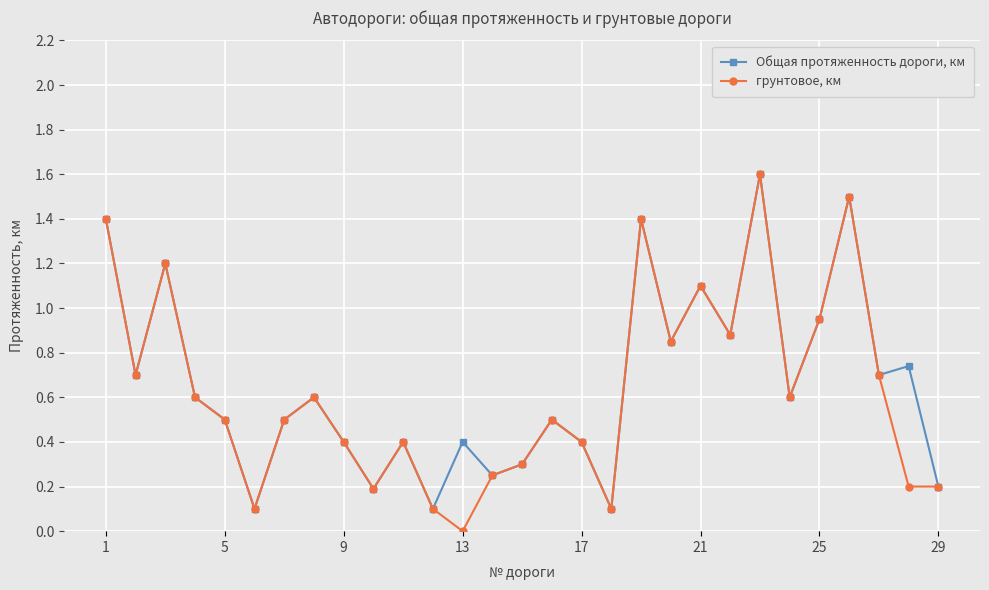

How many interior local peaks does the грунтовое, км series have?

8